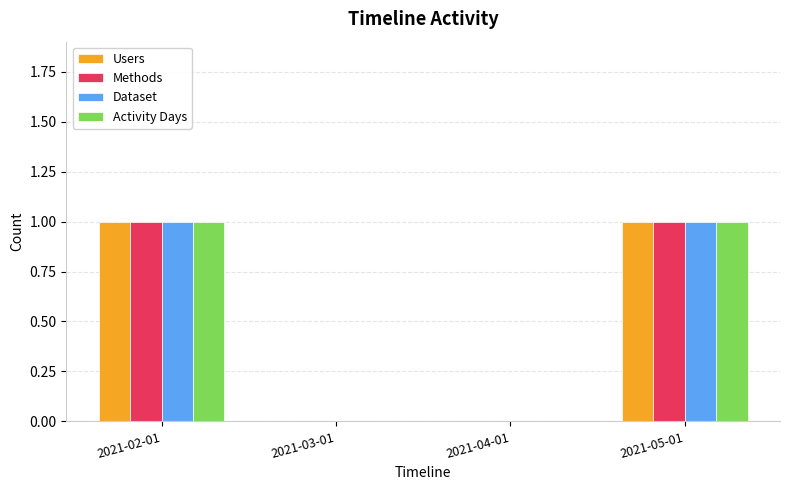

What are all the series names shown in the legend?

Users, Methods, Dataset, Activity Days